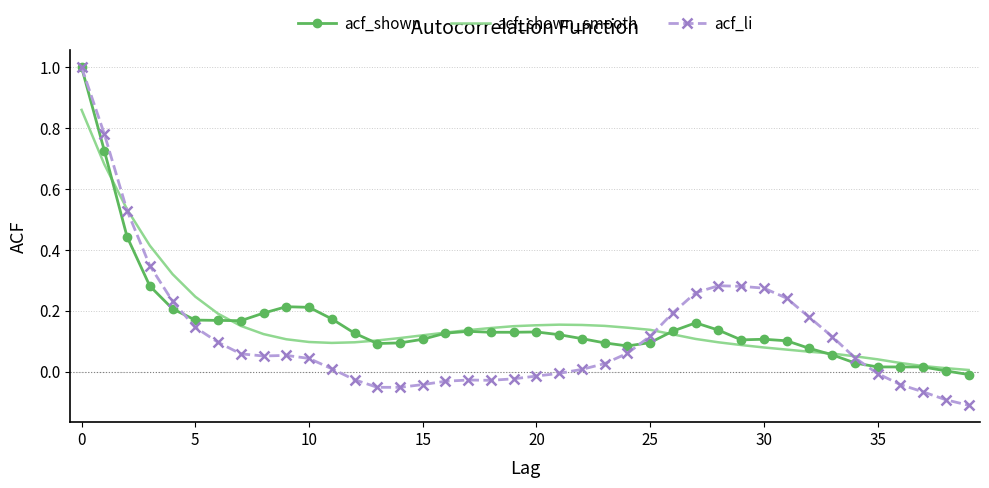

What are all the series names shown in the legend?

acf_shown, acf_shown_smooth, acf_li